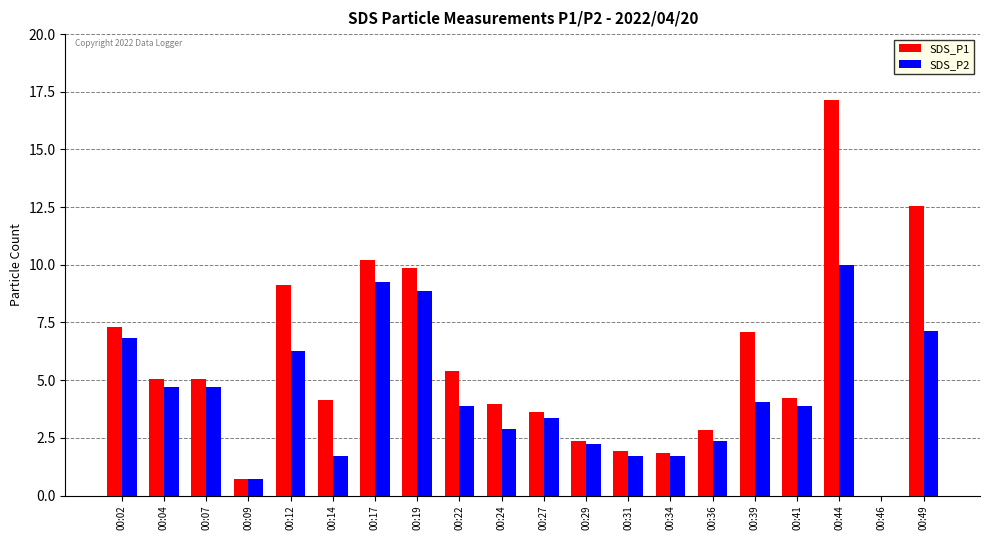

Which series has the largest range (max minus min)?

SDS_P1